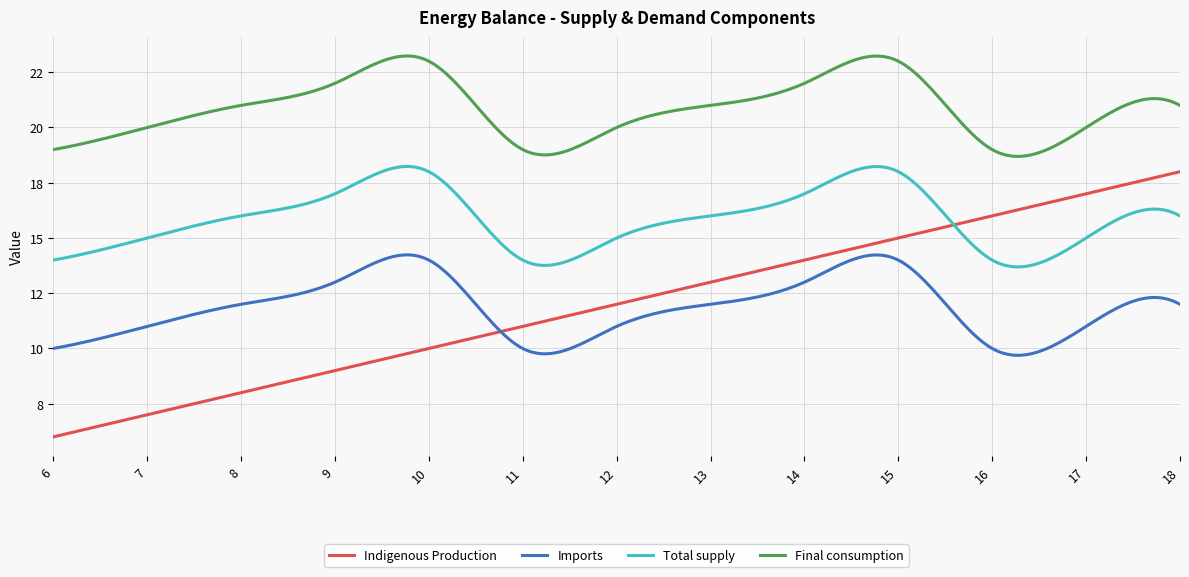

Is this an area chart (filled region under the line)?

No